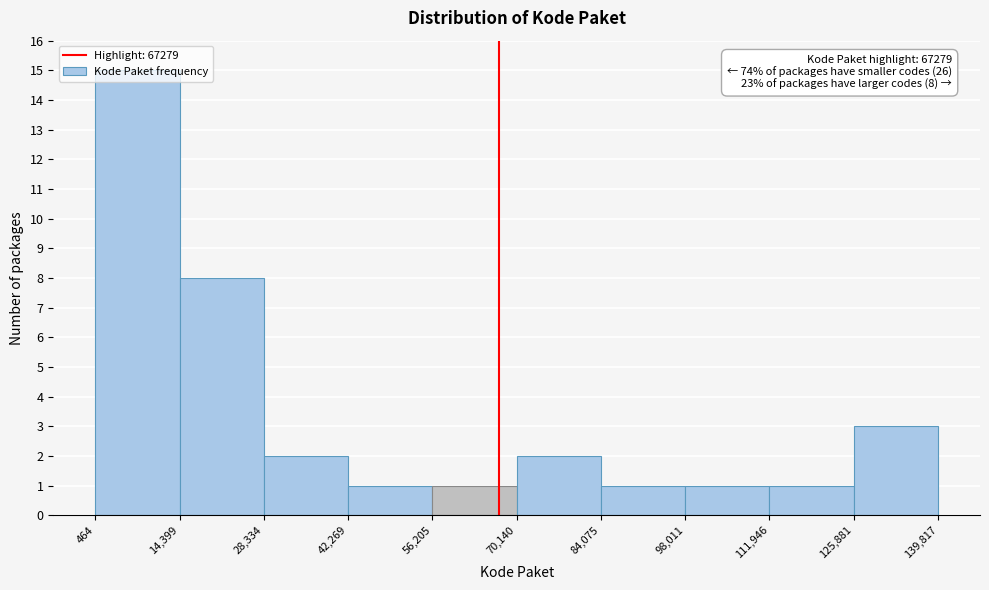

Which range on the x-axis has the tallest bar?

464 to 14,399